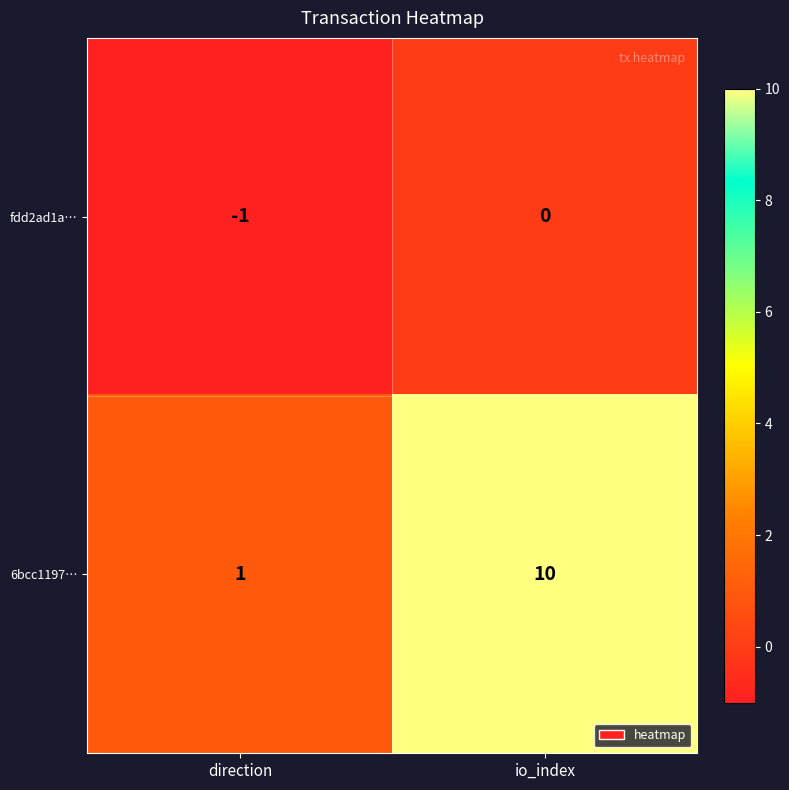

What is the smallest value displayed?

-1